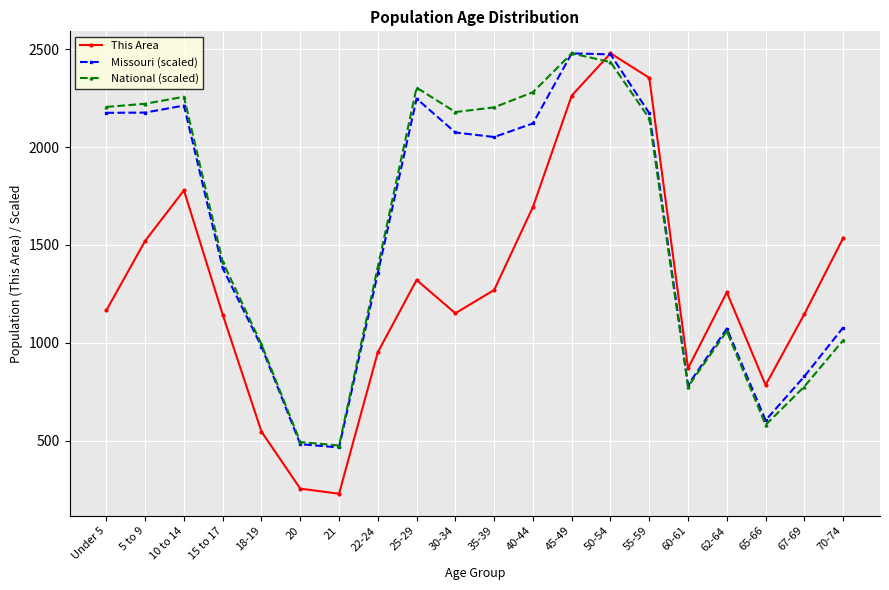

How many intersections are there between This Area and National (scaled)?

1